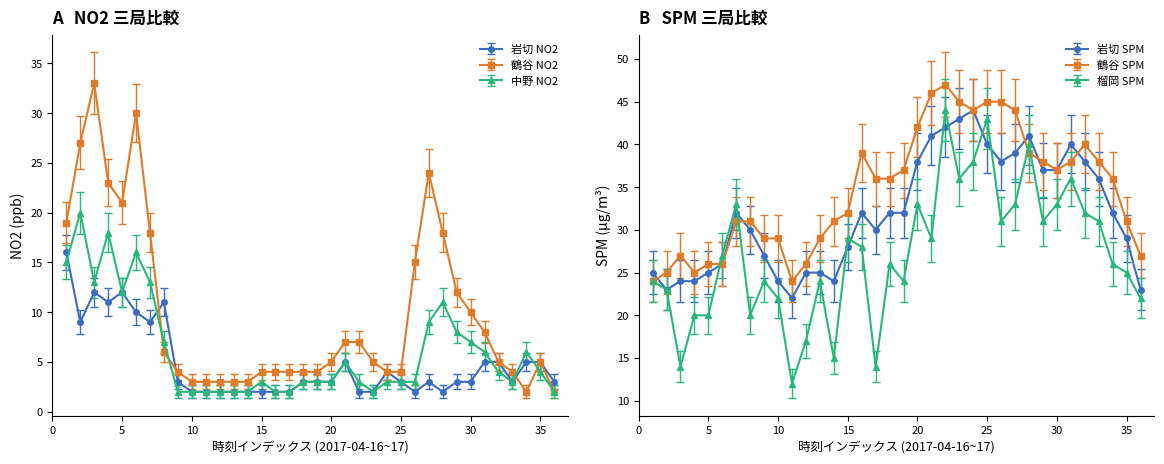

The 岩切 NO2 series shows 1 at 15. True or false?

False